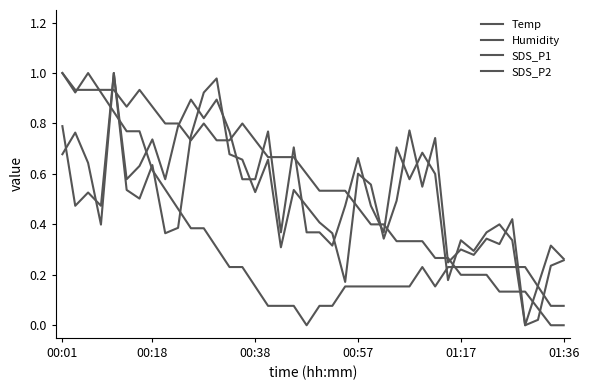

How many categories are shown in the chart?

40